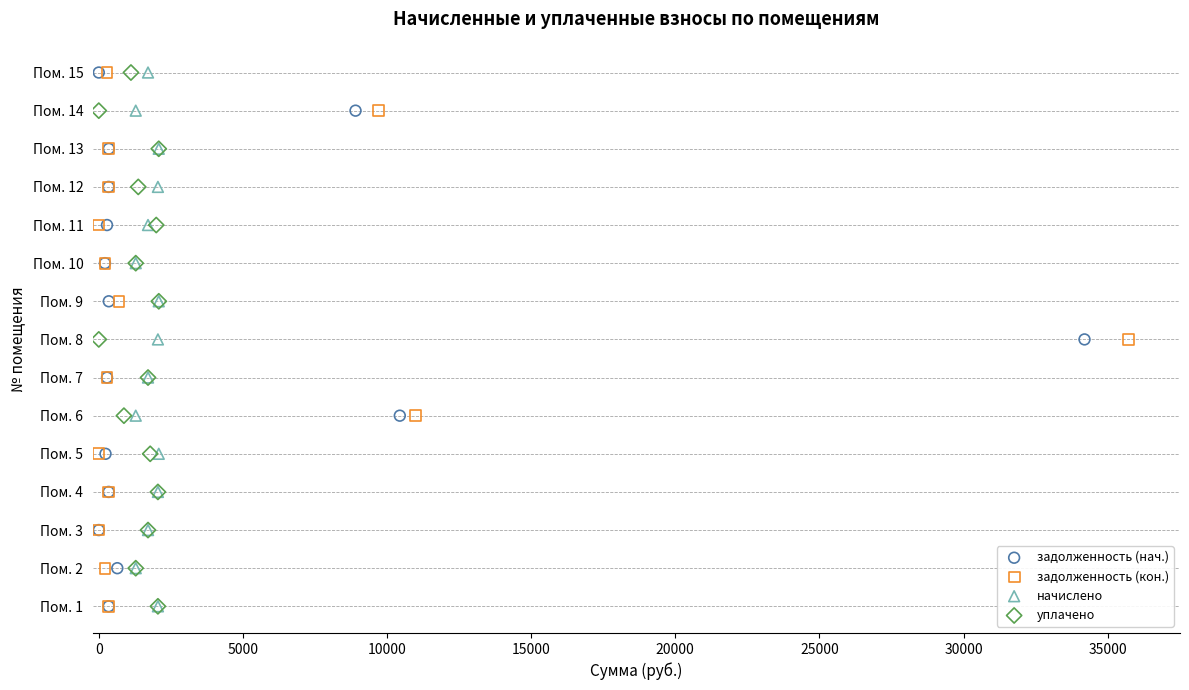

What are all the series names shown in the legend?

задолженность (нач.), задолженность (кон.), начислено, уплачено